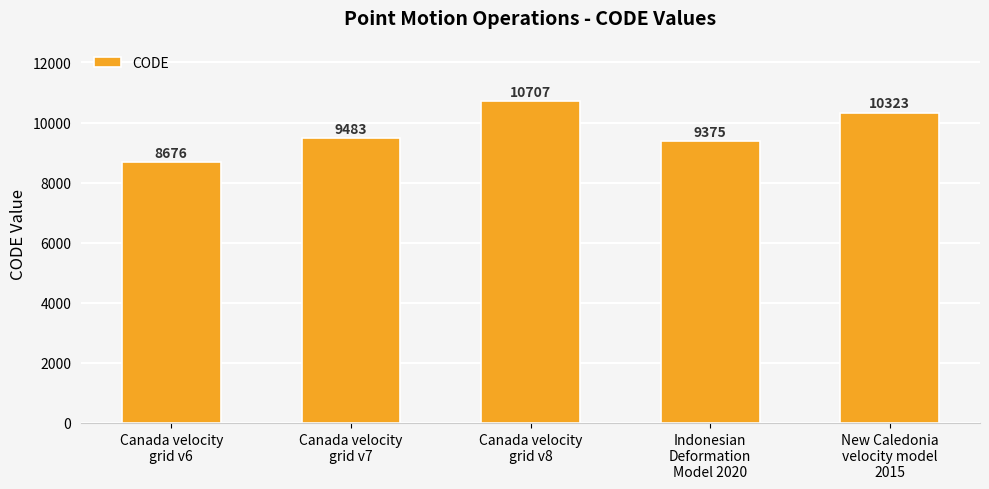

Approximately how many times larger is the value at Canada velocity
grid v8 compared to Canada velocity
grid v7?

1.1